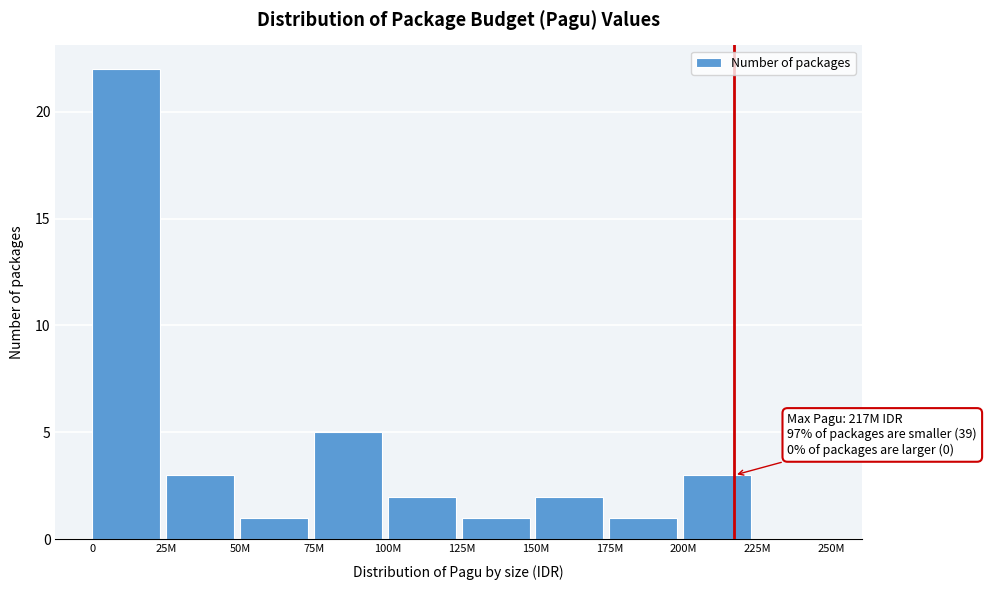

Reading left to right, what are all the values shown in this chart?

0=22	25M=3	50M=1	75M=5	100M=2	125M=1	150M=2	175M=1	200M=3	225M=0